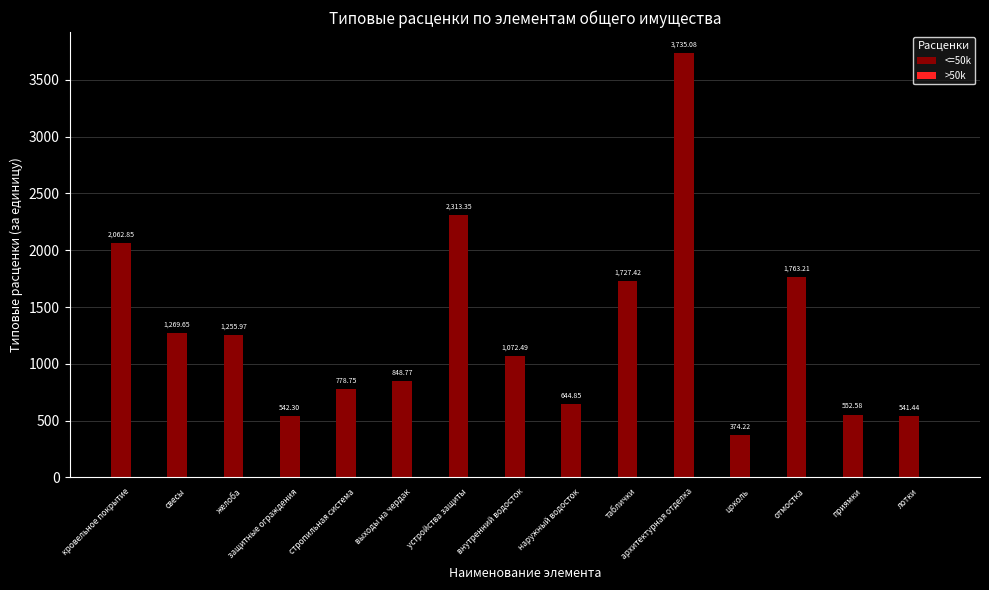

How many bars are there in total?

15